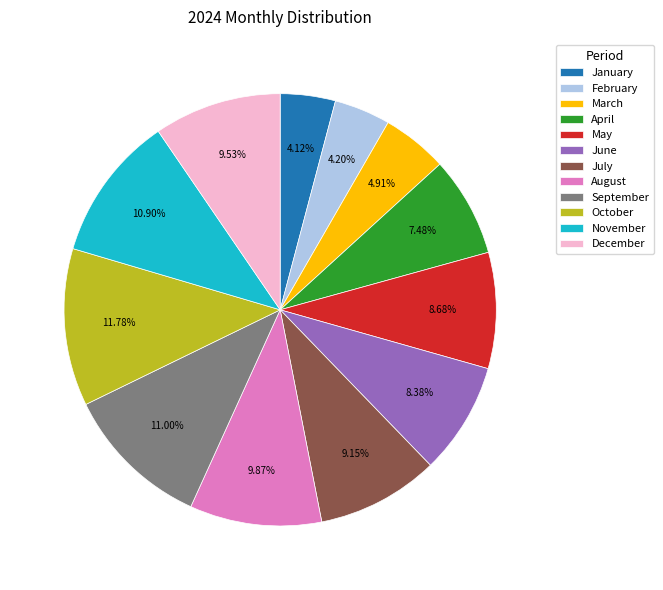

Does July account for over 50% of the chart?

No